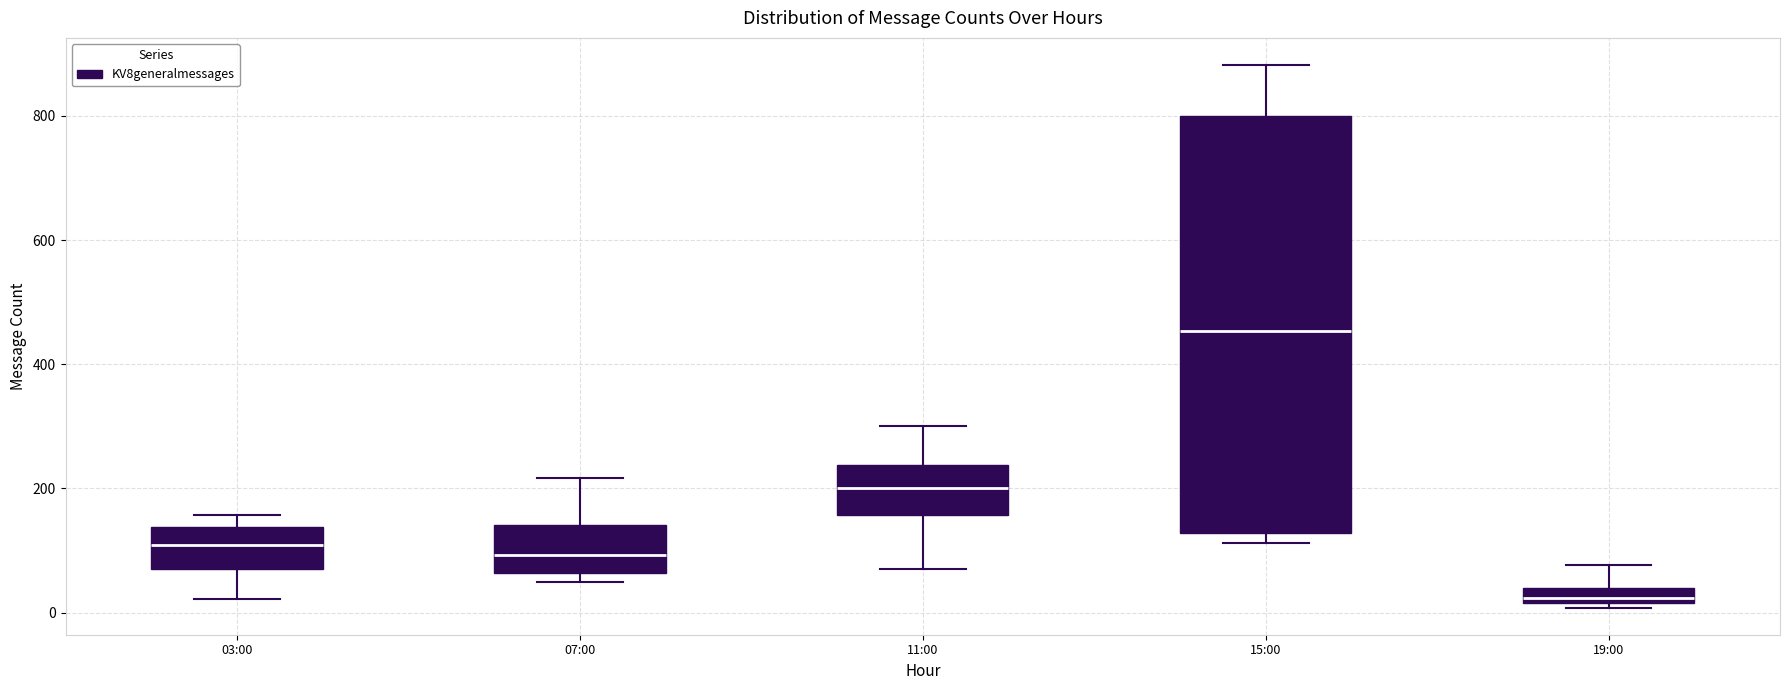

Which box is the tallest, from its lower edge to its upper edge?

15:00